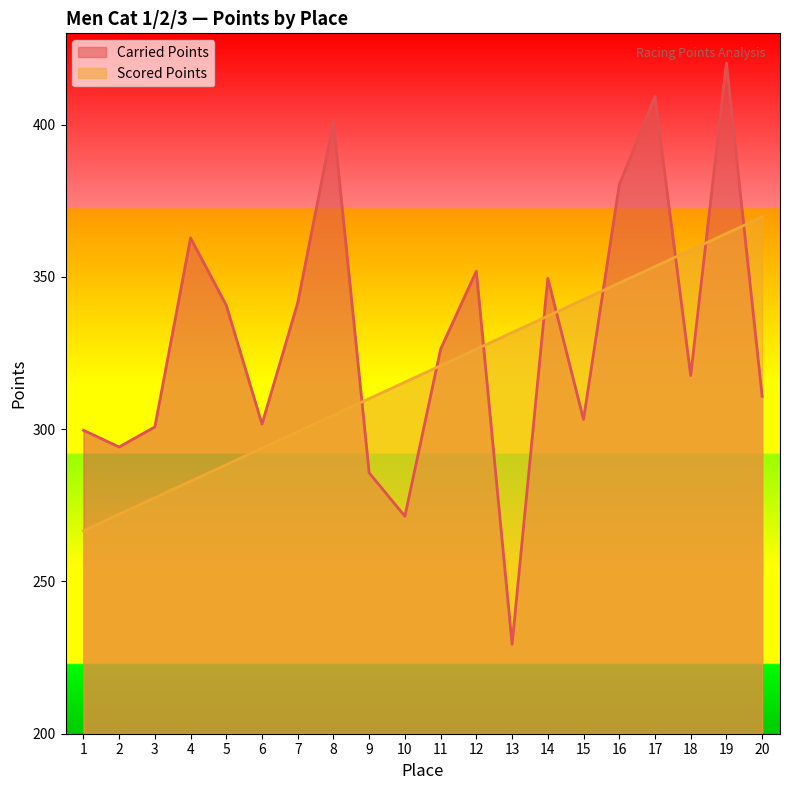

At which label does Scored Points first exceed 320?

11